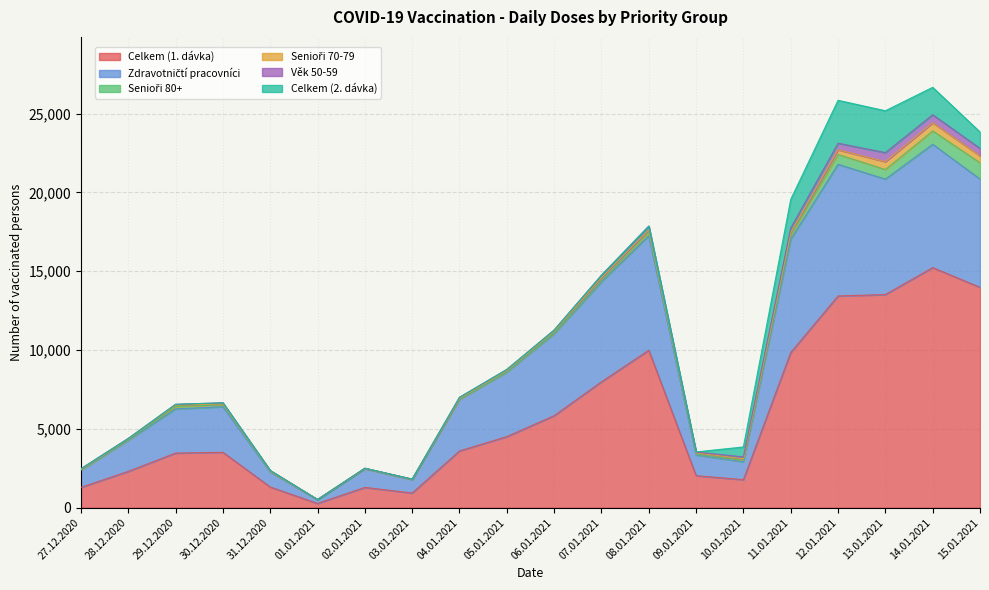

Between which two adjacent categories do Senioři 80+ and Senioři 70-79 first intersect?

28.12.2020 and 29.12.2020